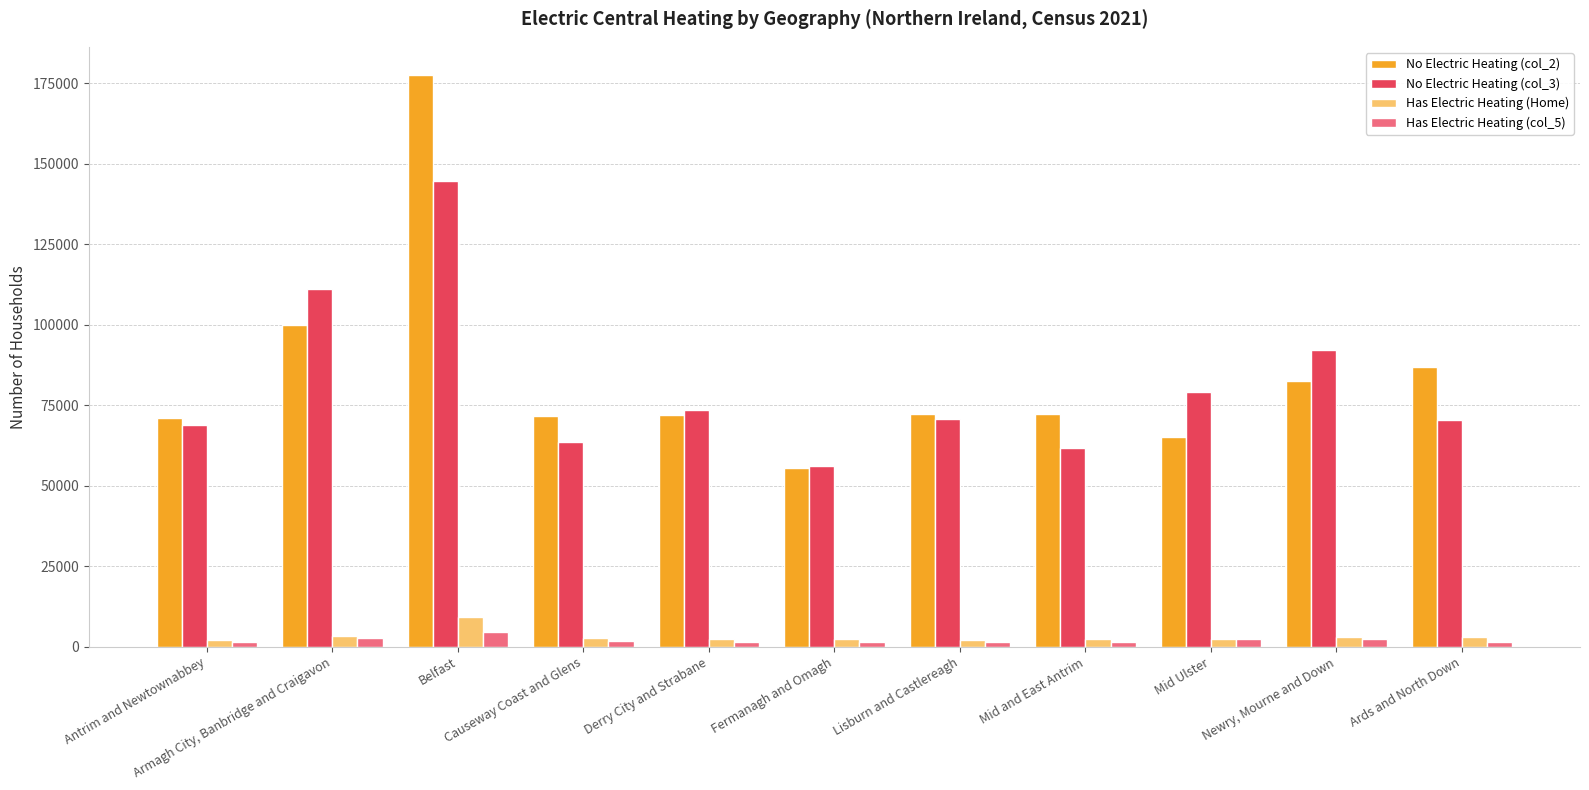

What is the difference between the maximum and minimum values in the Has Electric Heating (Home) series?

7120